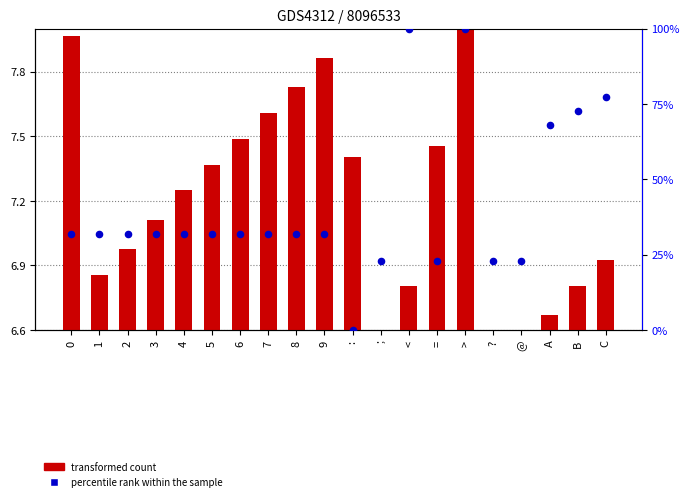

Which series contains the highest Y value?

percentile rank within the sample